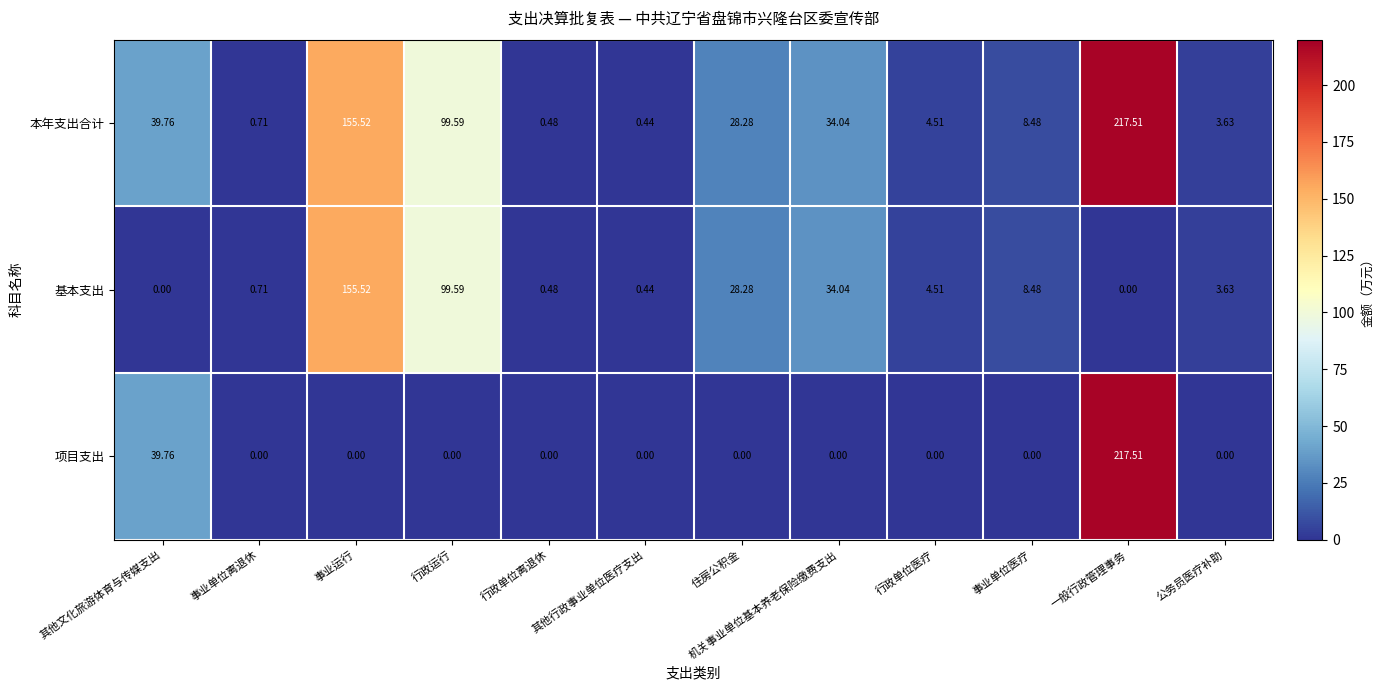

Which series has the largest total across all categories?

本年支出合计